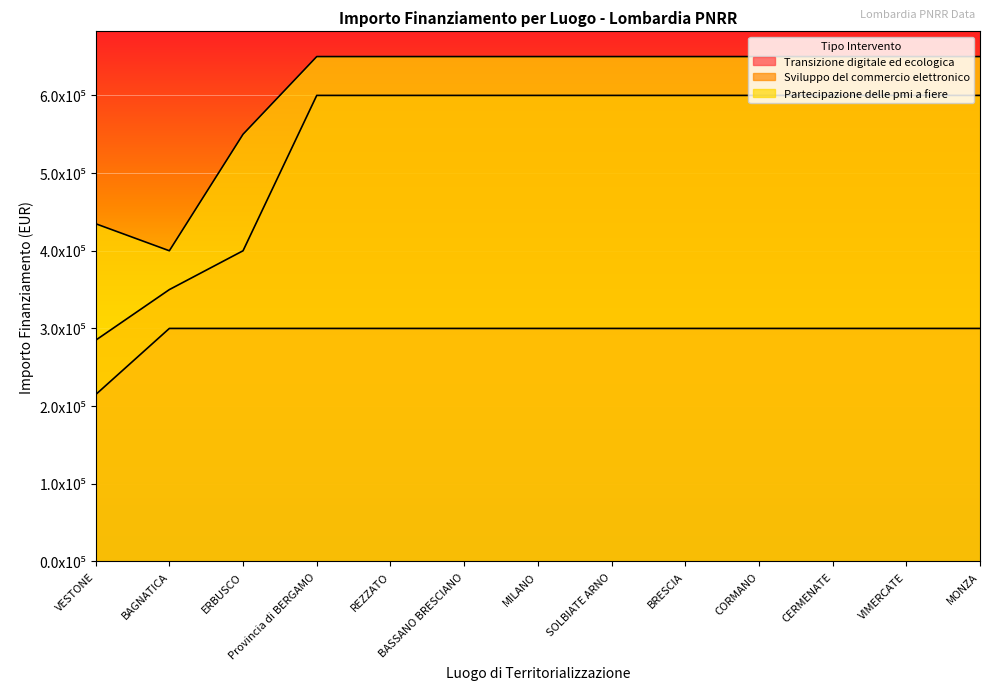

Read the Transizione digitale ed ecologica value at BRESCIA.

3.0